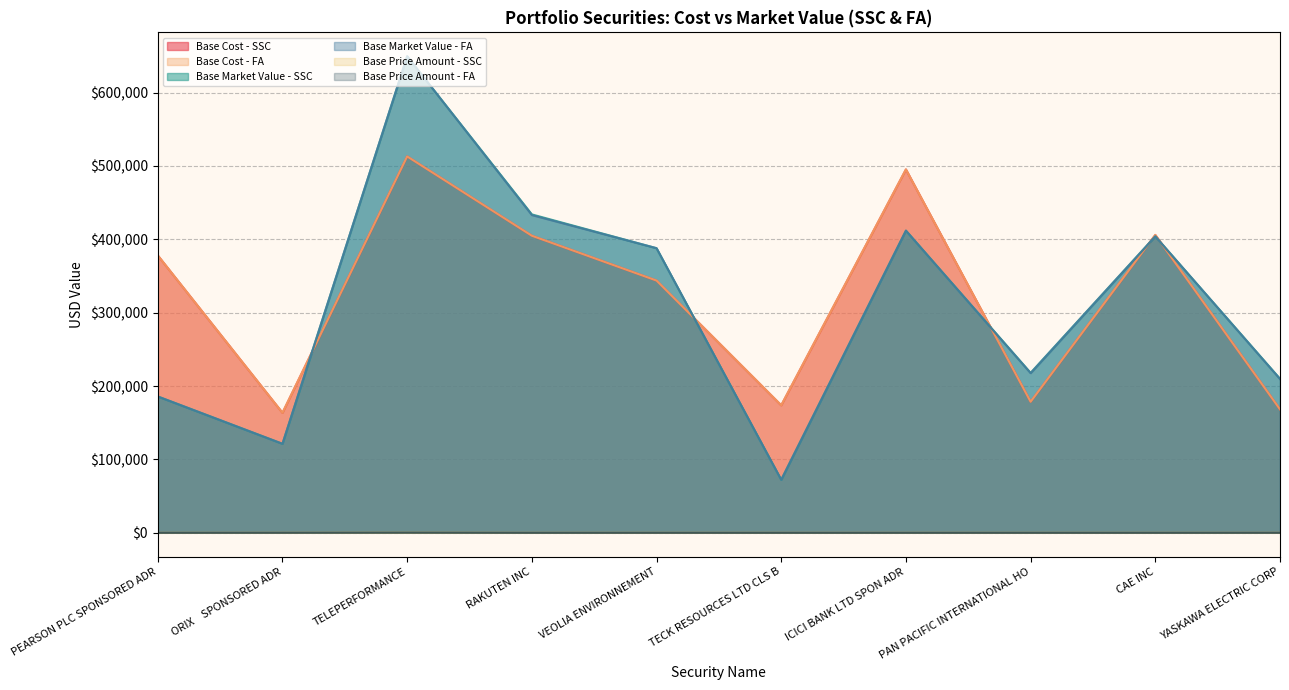

After their last crossing, which series has the higher values: Base Cost - SSC or Base Market Value - SSC?

Base Market Value - SSC